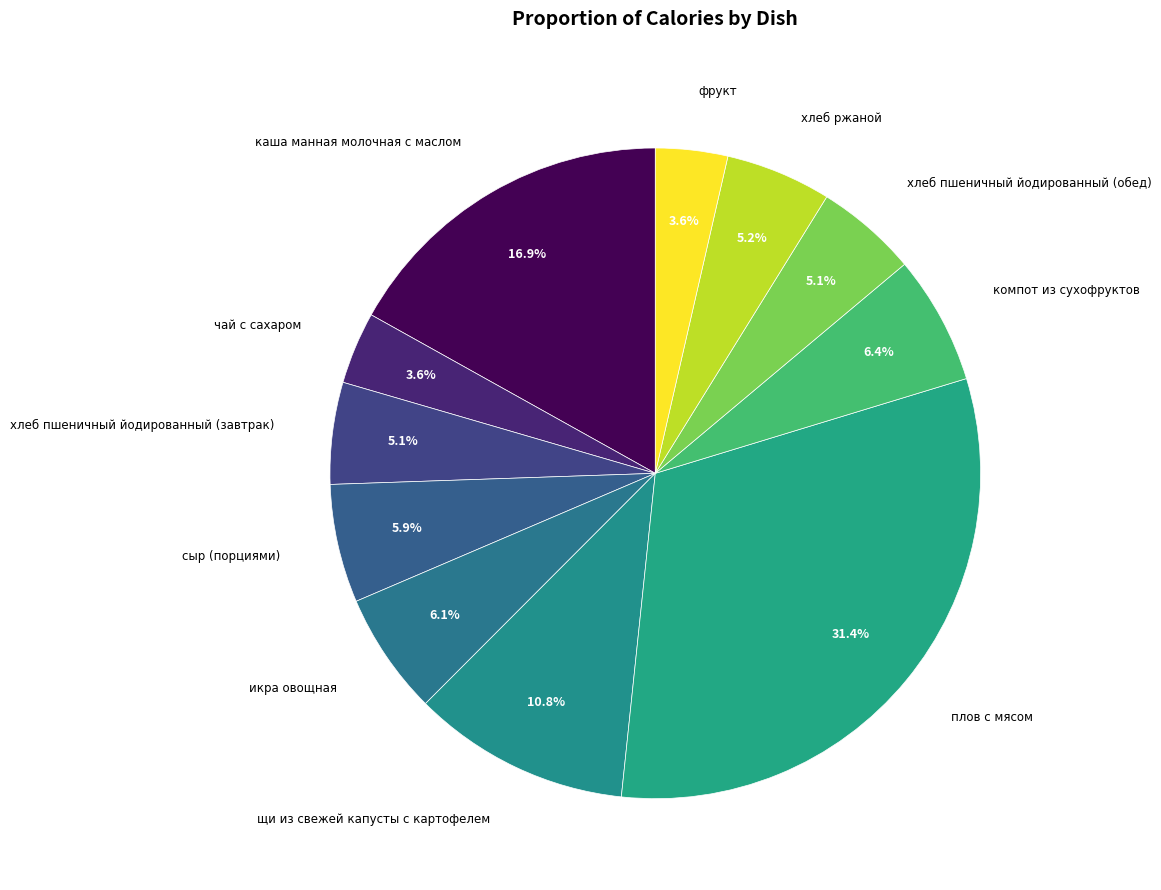

How many slices are in this pie chart?

11